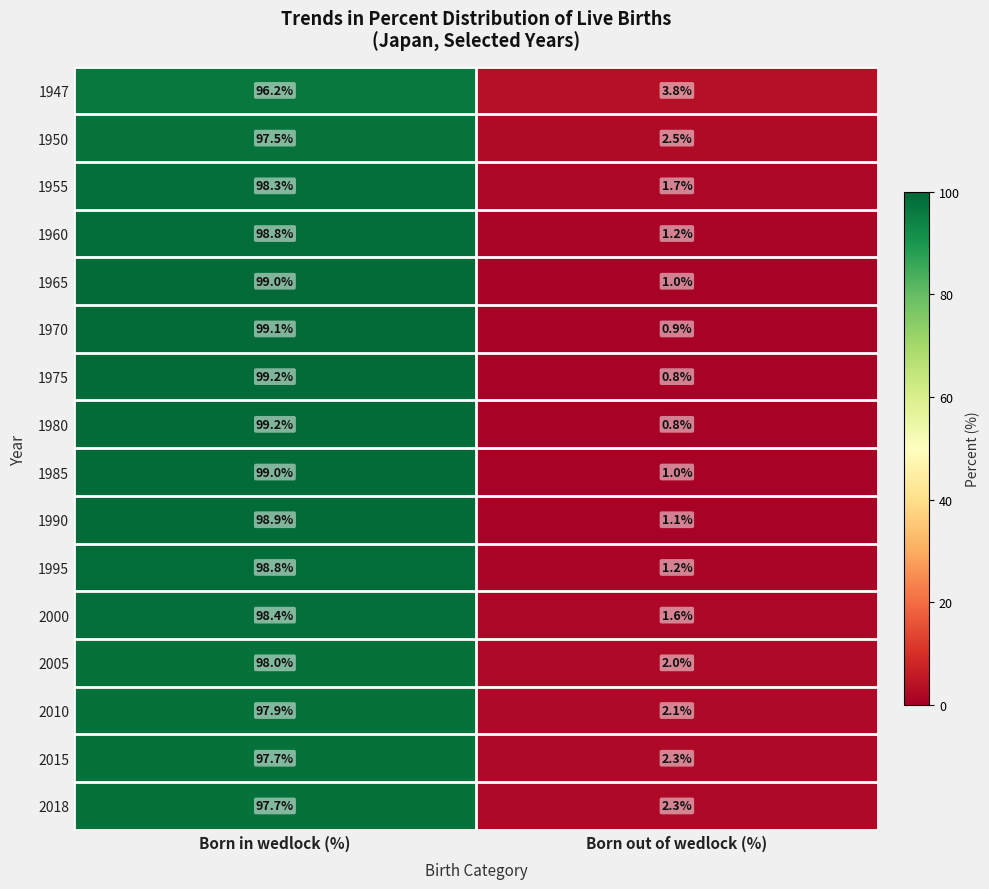

What is the difference between the highest and lowest values at Born out of wedlock (%)?

3.0